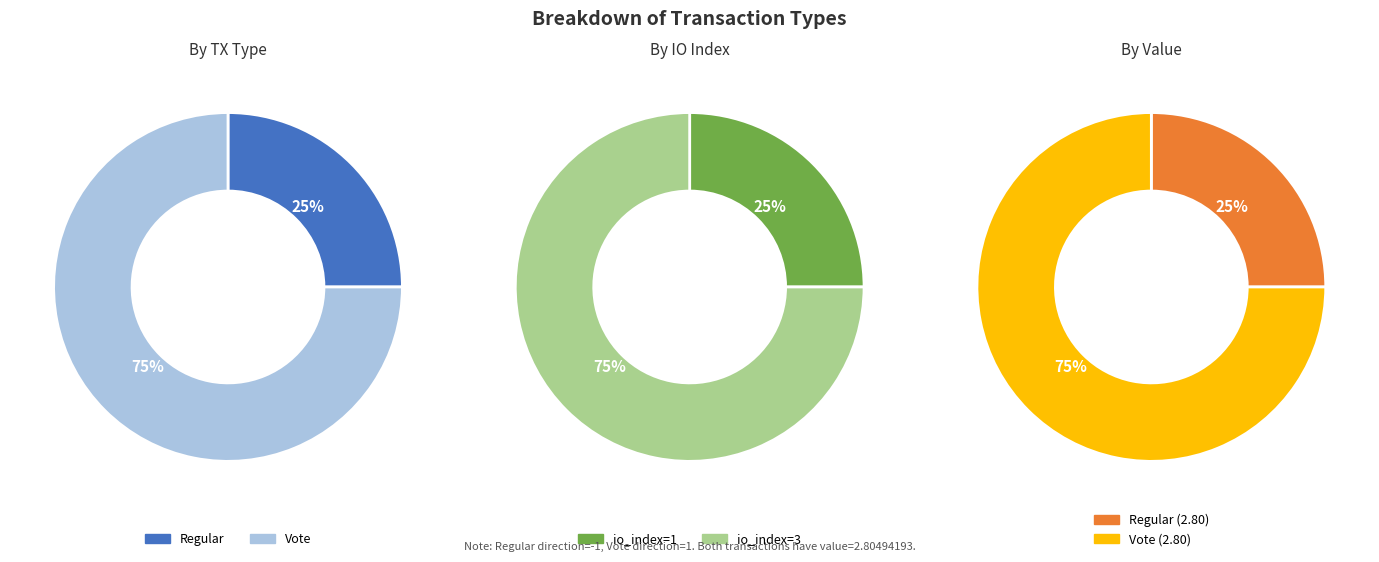

Count the number of slices in the pie.

2